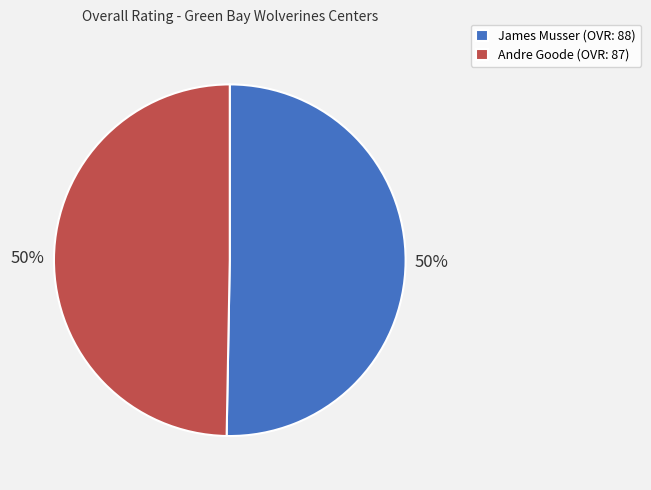

Do James Musser and Andre Goode together represent more than half of the pie?

Yes